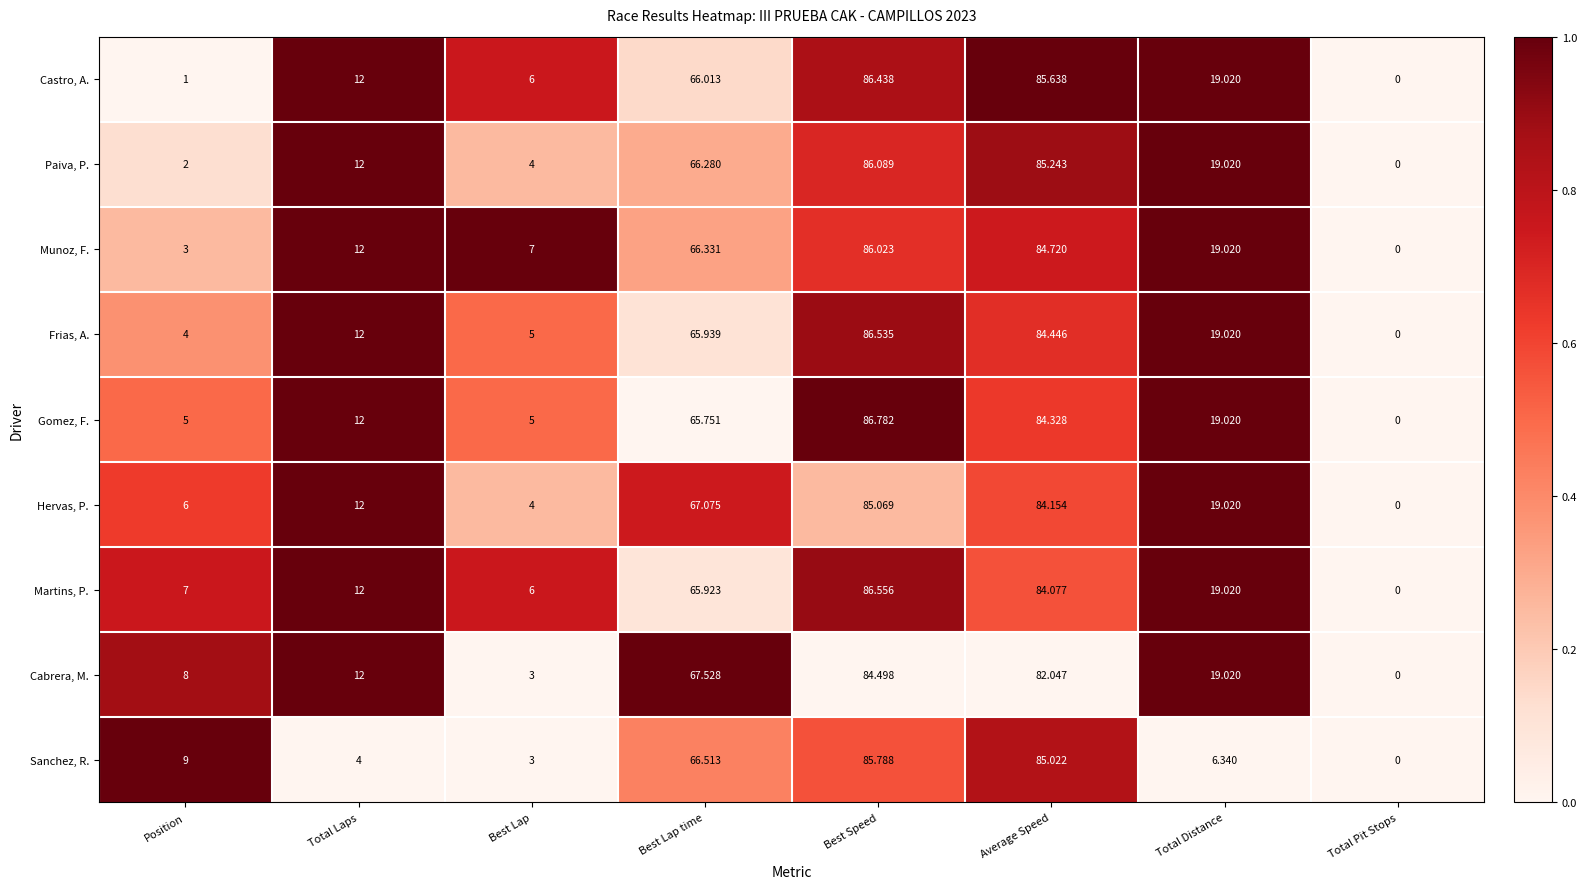

Where is Gomez, F. nearest to the value 43?

Best Lap time